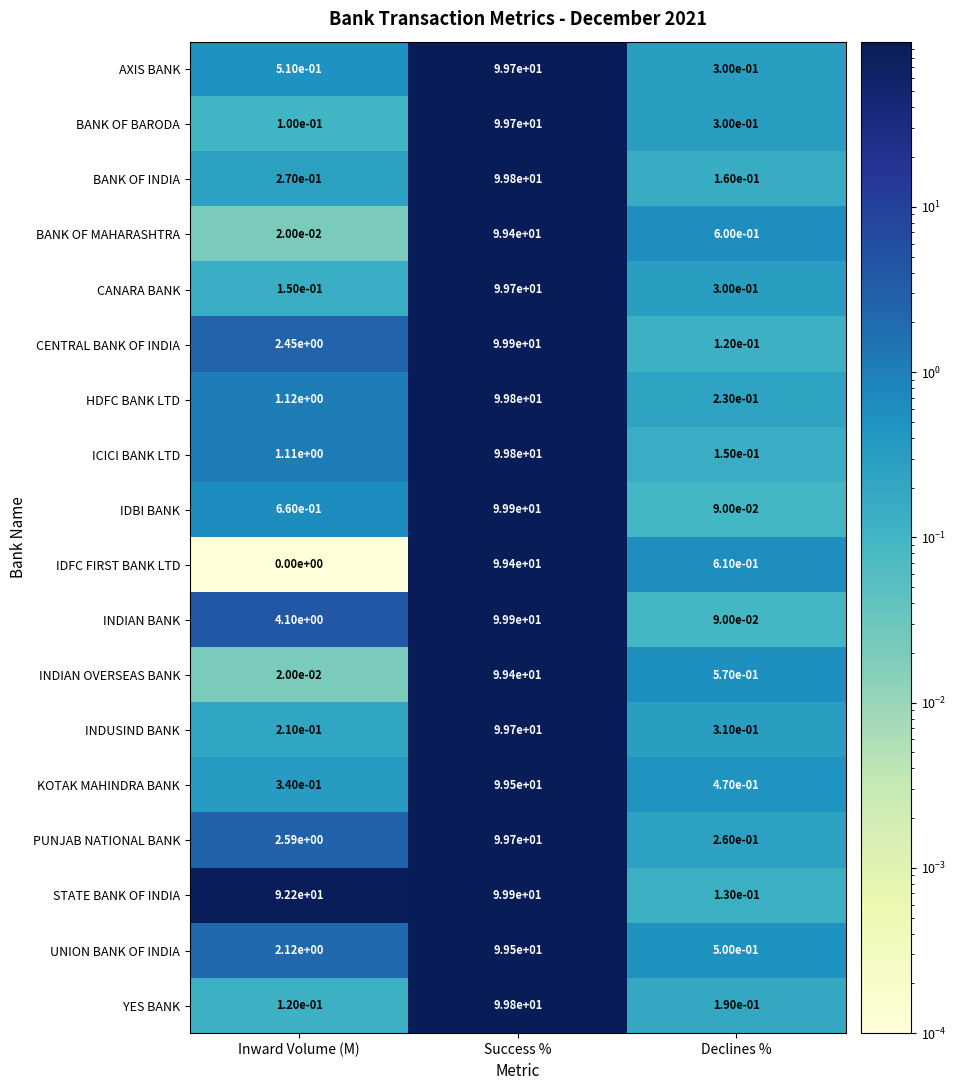

At which category is the sum across all series the highest?

Success %